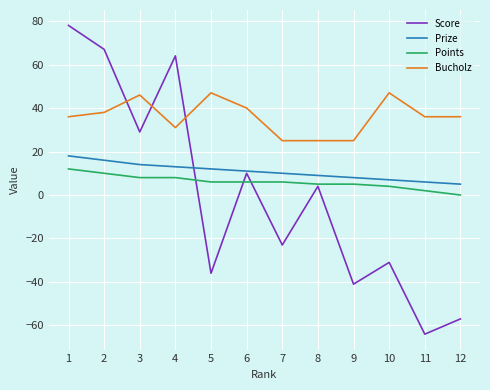

Which series has the largest total across all categories?

Bucholz